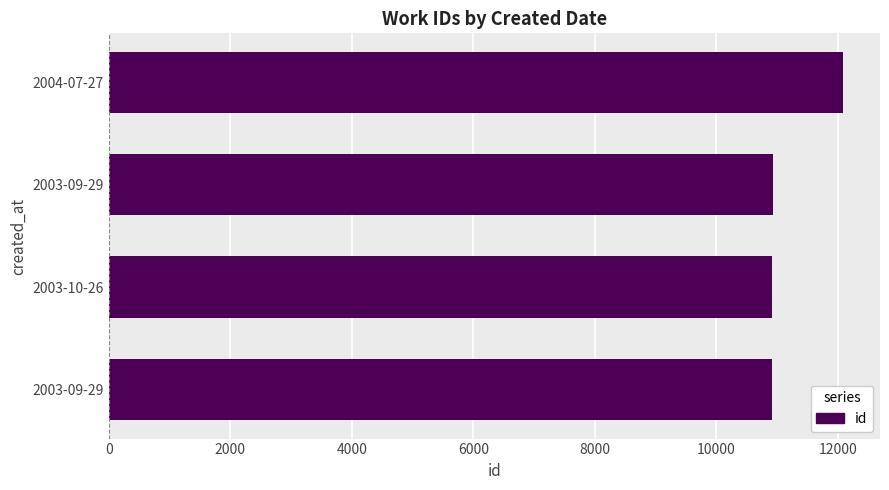

How many categories are shown in the chart?

4